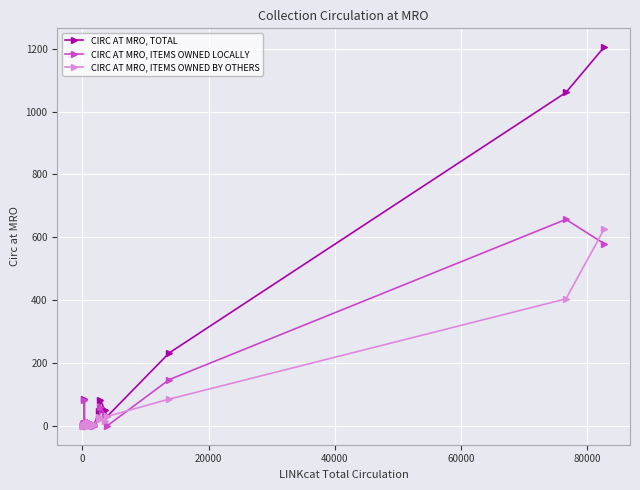

Rank the series by their average value, from lowest to highest.

CIRC AT MRO, ITEMS OWNED BY OTHERS, CIRC AT MRO, ITEMS OWNED LOCALLY, CIRC AT MRO, TOTAL